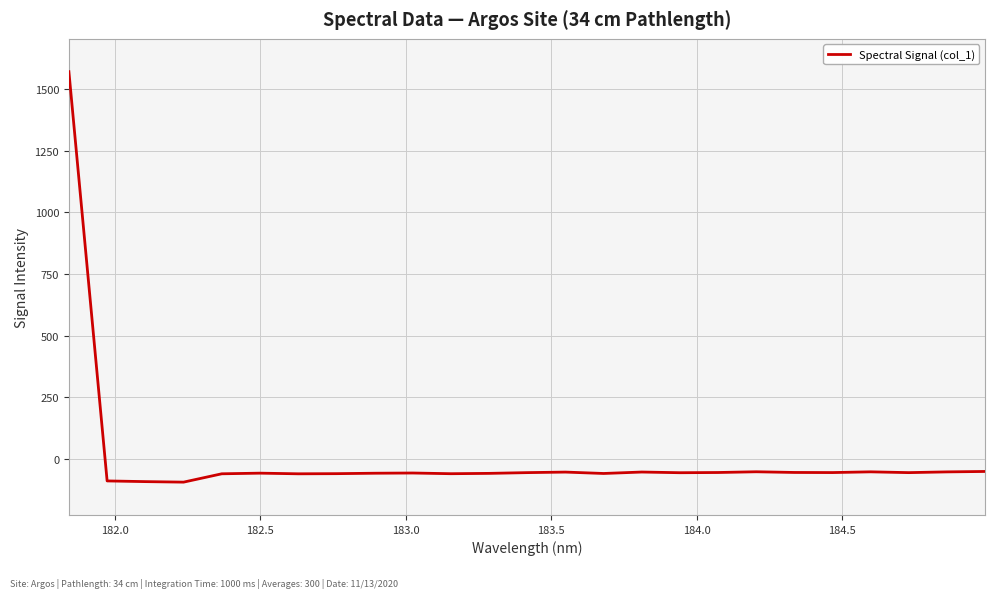

What is the difference between the maximum and minimum values?

1666.6